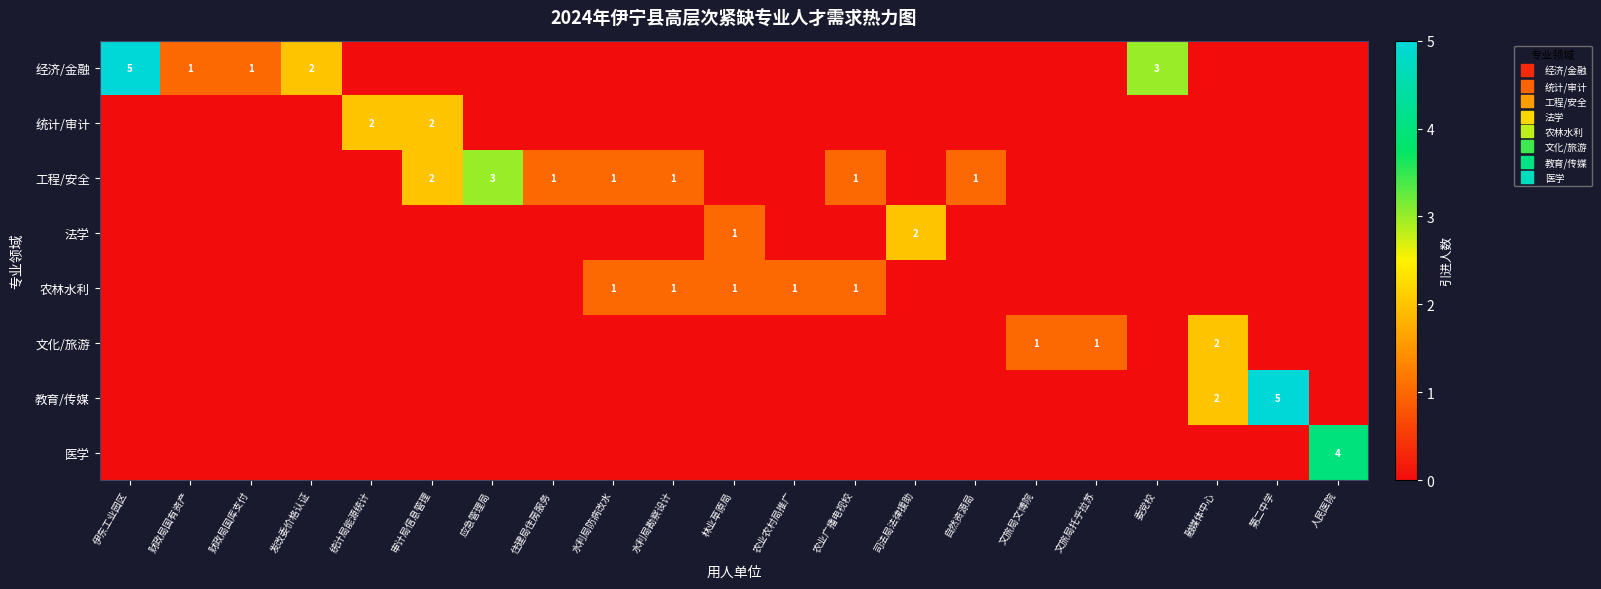

What is the difference between the 工程/安全 values at 统计局能源统计 and 住建局住房服务?

1